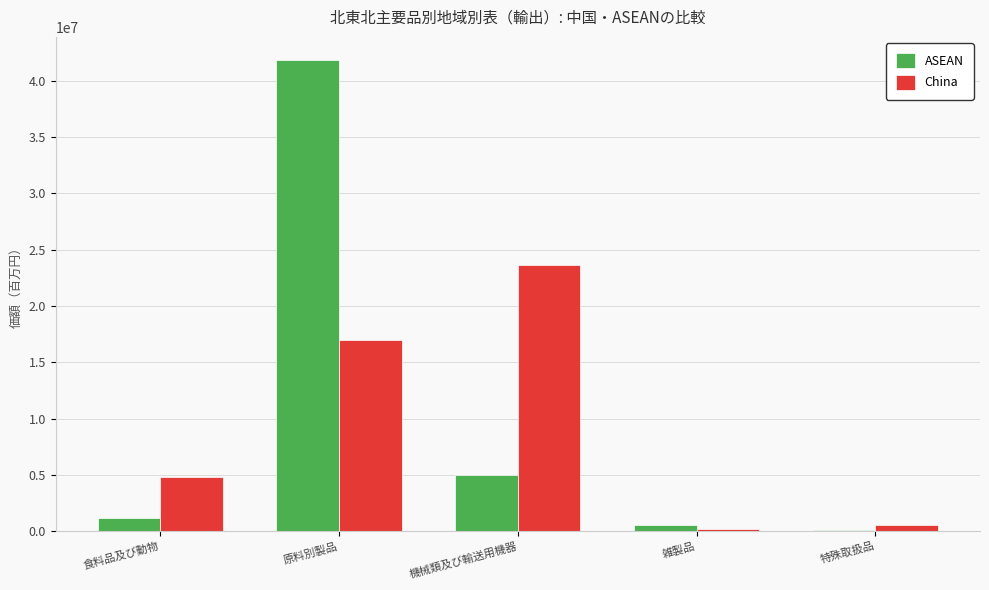

Is it true that China equals 36209157 at 機械類及び輸送用機器?

False